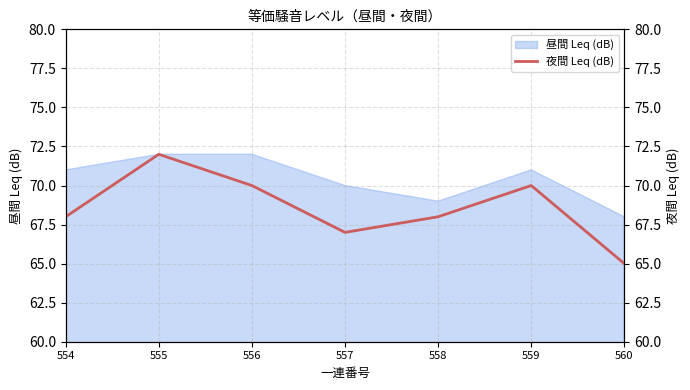

At which category does the chart reach its minimum across all series?

560